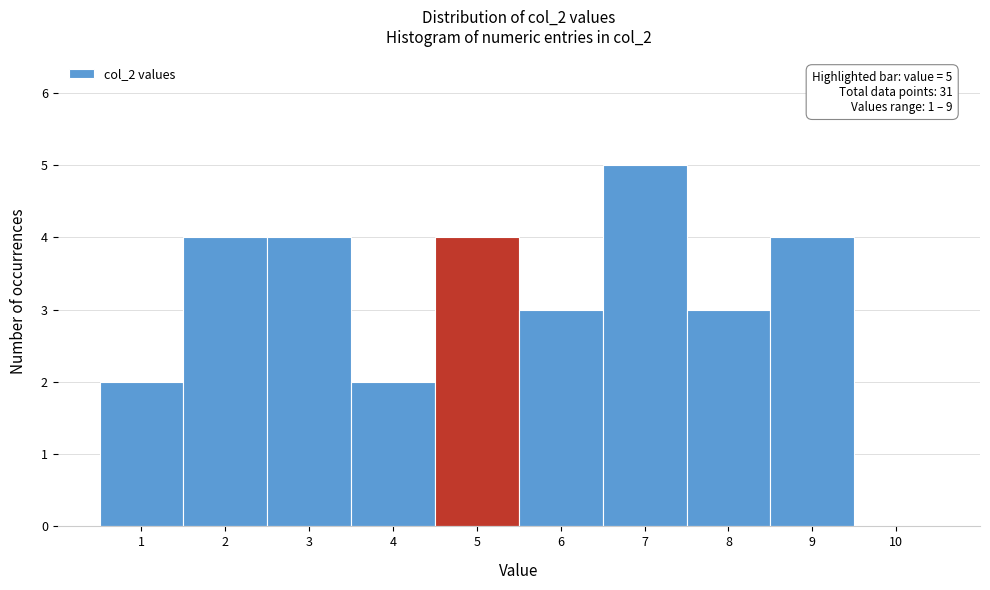

Which range on the x-axis has the tallest bar?

6.5 to 7.5